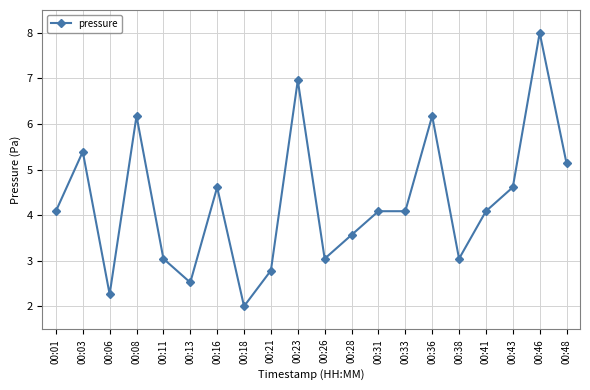

Reading left to right, extract all data points from this chart.

00:01=4.1	00:03=5.4	00:06=2.3	00:08=6.2	00:11=3.0	00:13=2.5	00:16=4.6	00:18=2.0	00:21=2.8	00:23=7.0	00:26=3.0	00:28=3.6	00:31=4.1	00:33=4.1	00:36=6.2	00:38=3.0	00:41=4.1	00:43=4.6	00:46=8.0	00:48=5.1